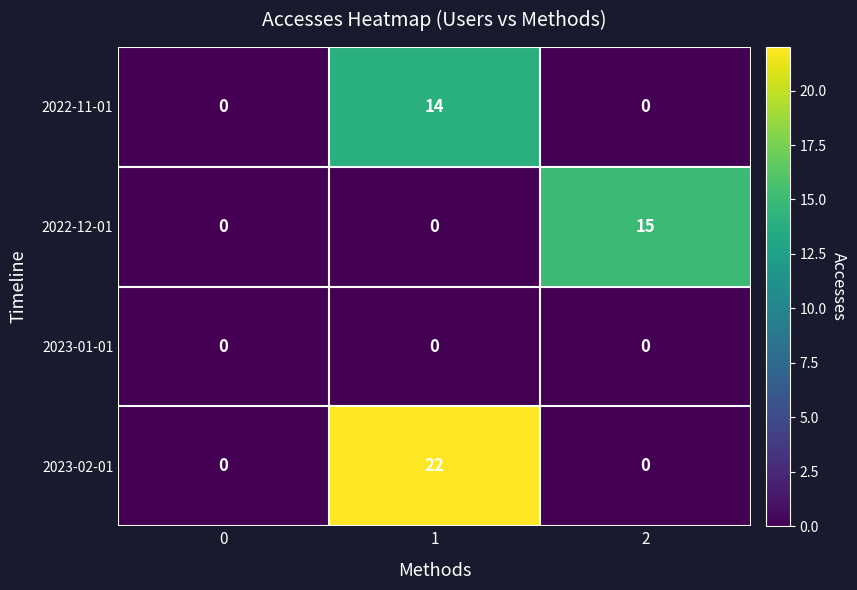

Rank the series by their maximum value, from lowest to highest.

2023-01-01, 2022-11-01, 2022-12-01, 2023-02-01